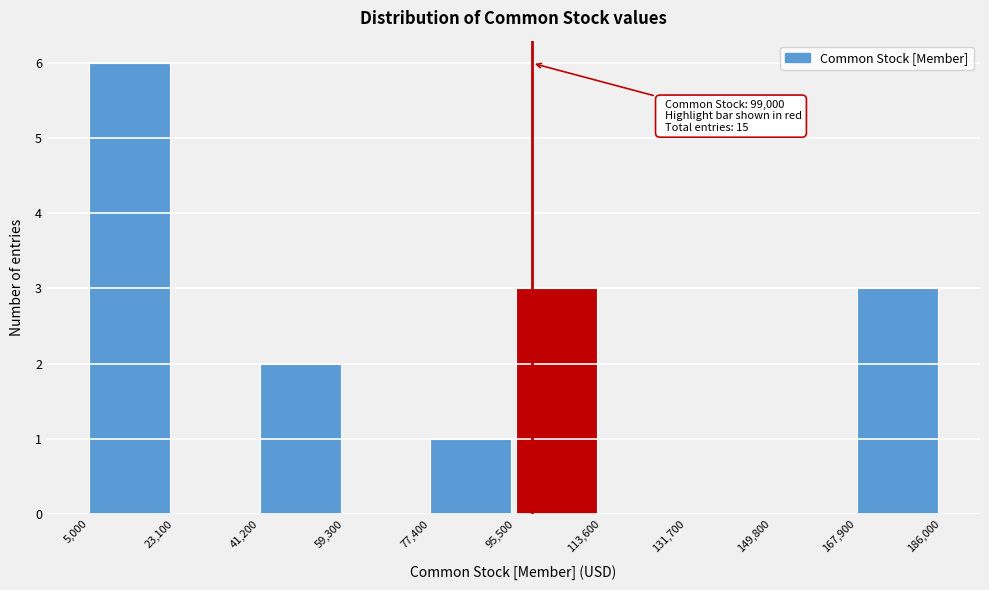

Which range on the x-axis has the tallest bar?

5,000 to 23,100